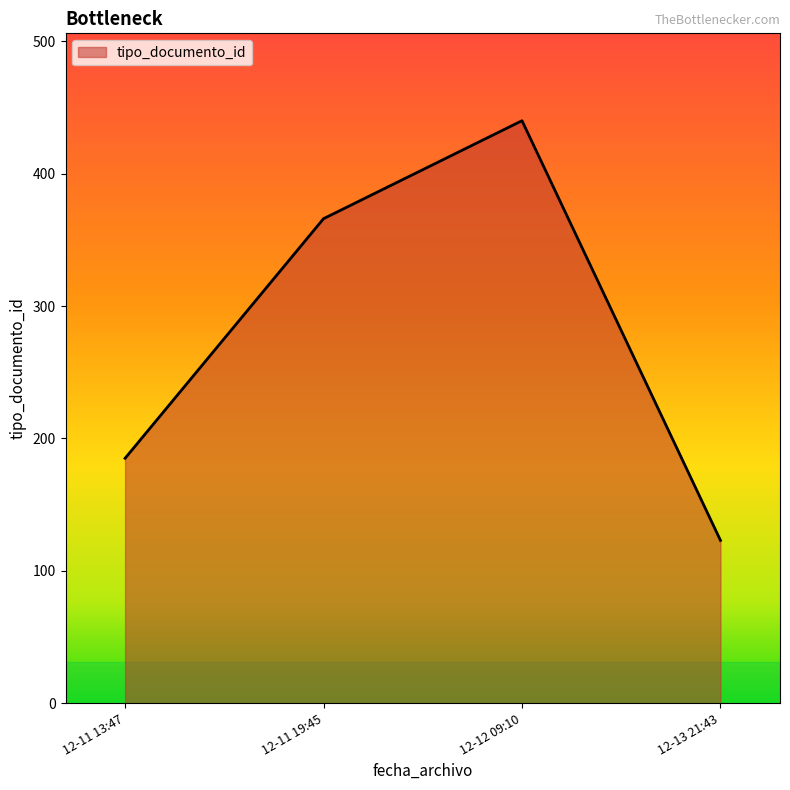

The chart shows a value of 299 at 12-11 13:47. True or false?

False